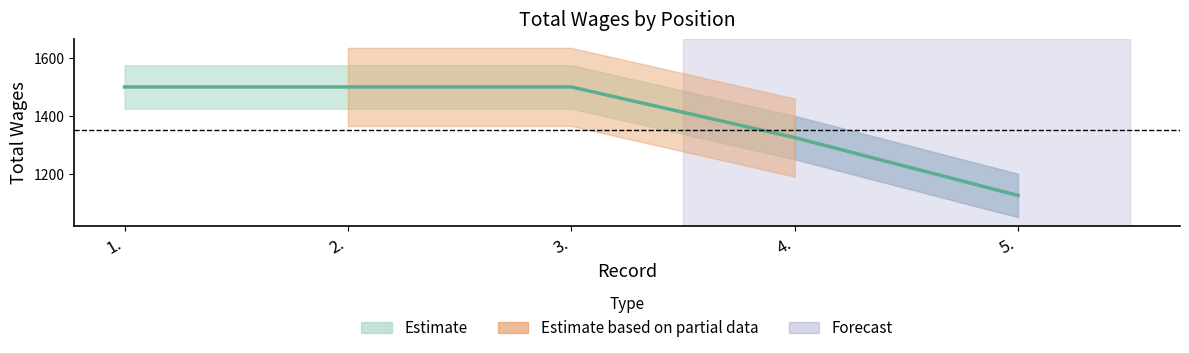

List the labels in order of value, smallest first.

5., 4., 1., 2., 3.